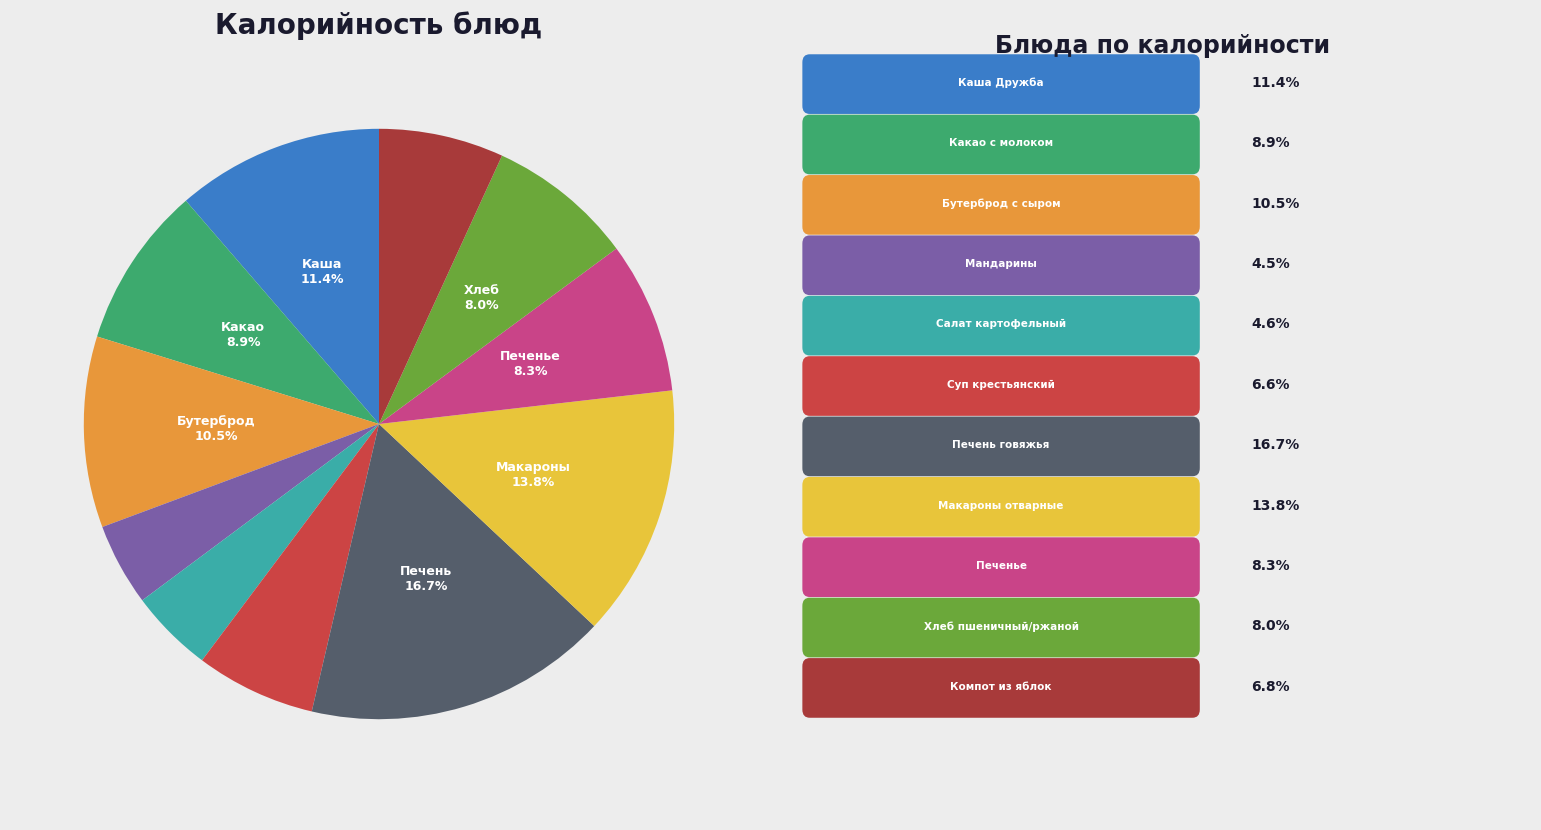

How many slices are in this pie chart?

11